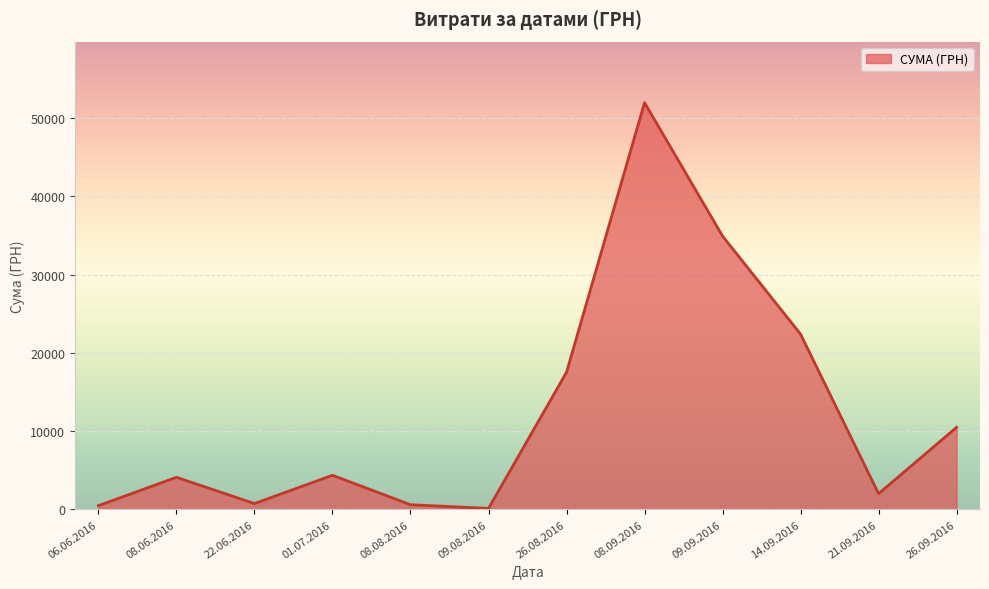

What is the difference between the second highest and minimum values?

34797.7